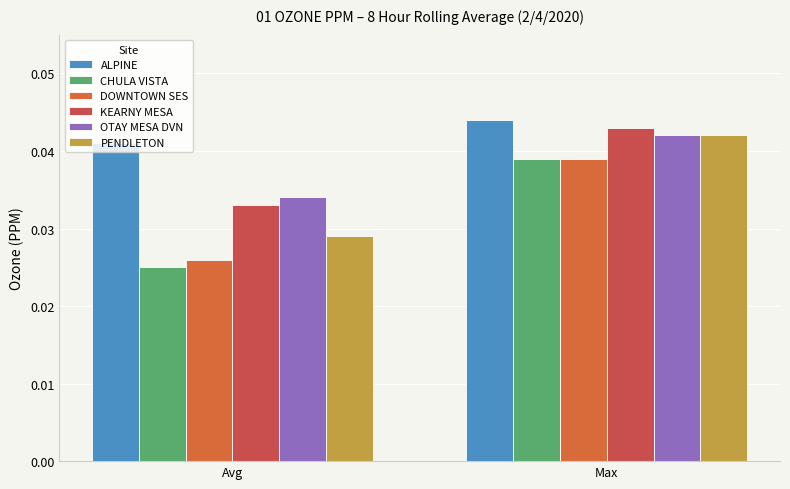

What is the sum of all OTAY MESA DVN values?

0.1